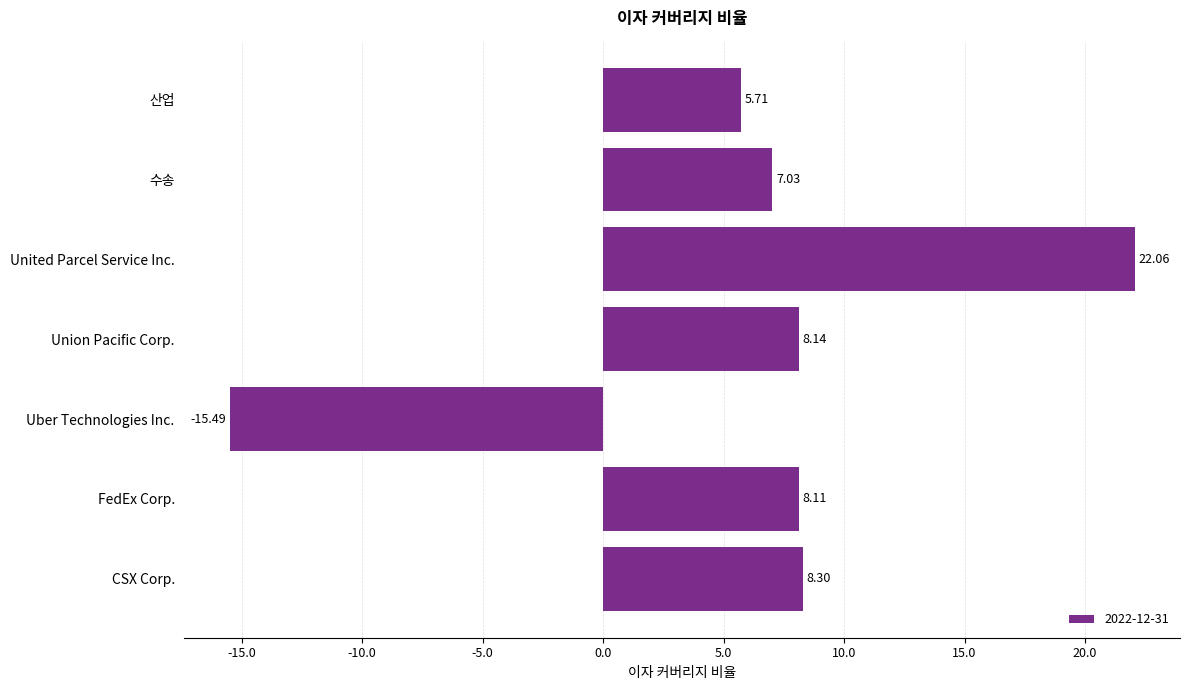

Does the chart contain any negative values?

Yes